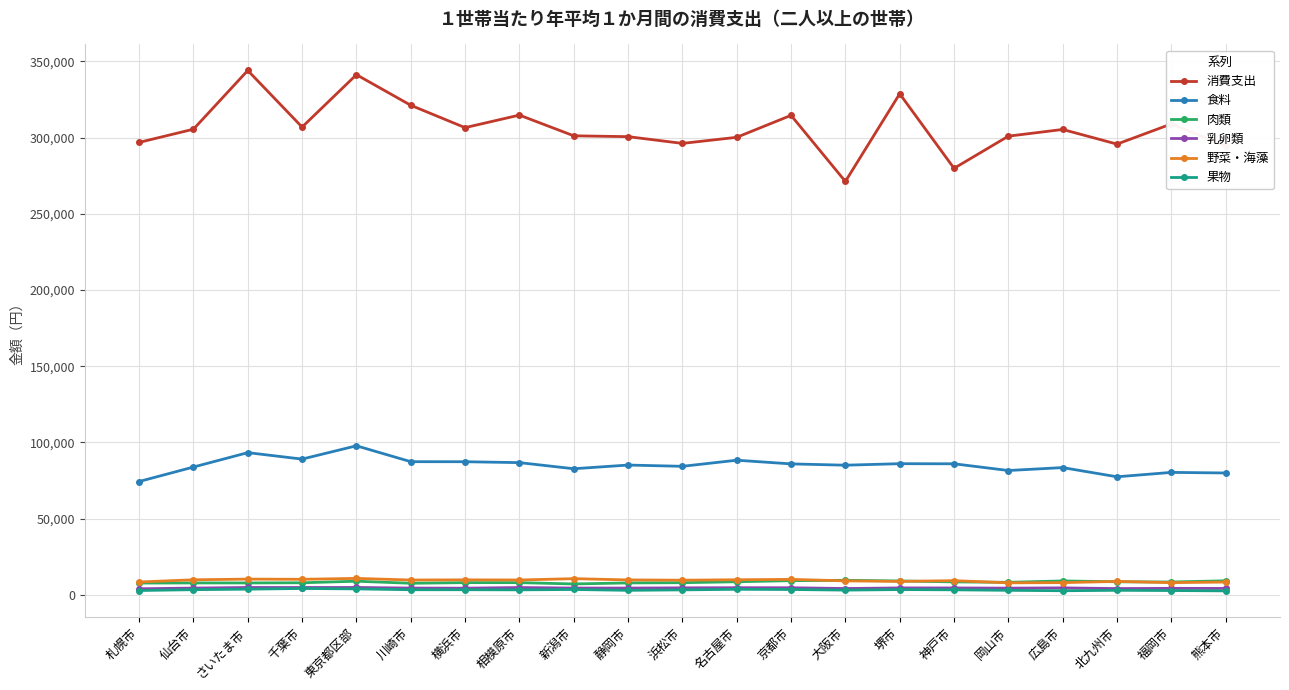

True or false: 野菜・海藻 has a value of 9576 at 浜松市.

True